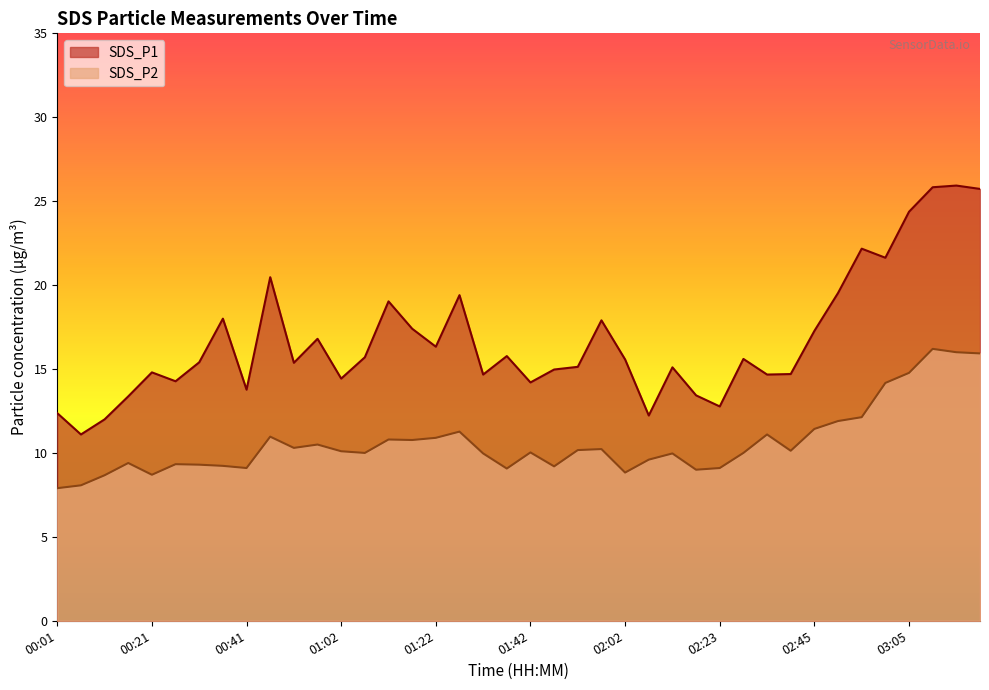

What is the average value of the SDS_P1 series?

16.7